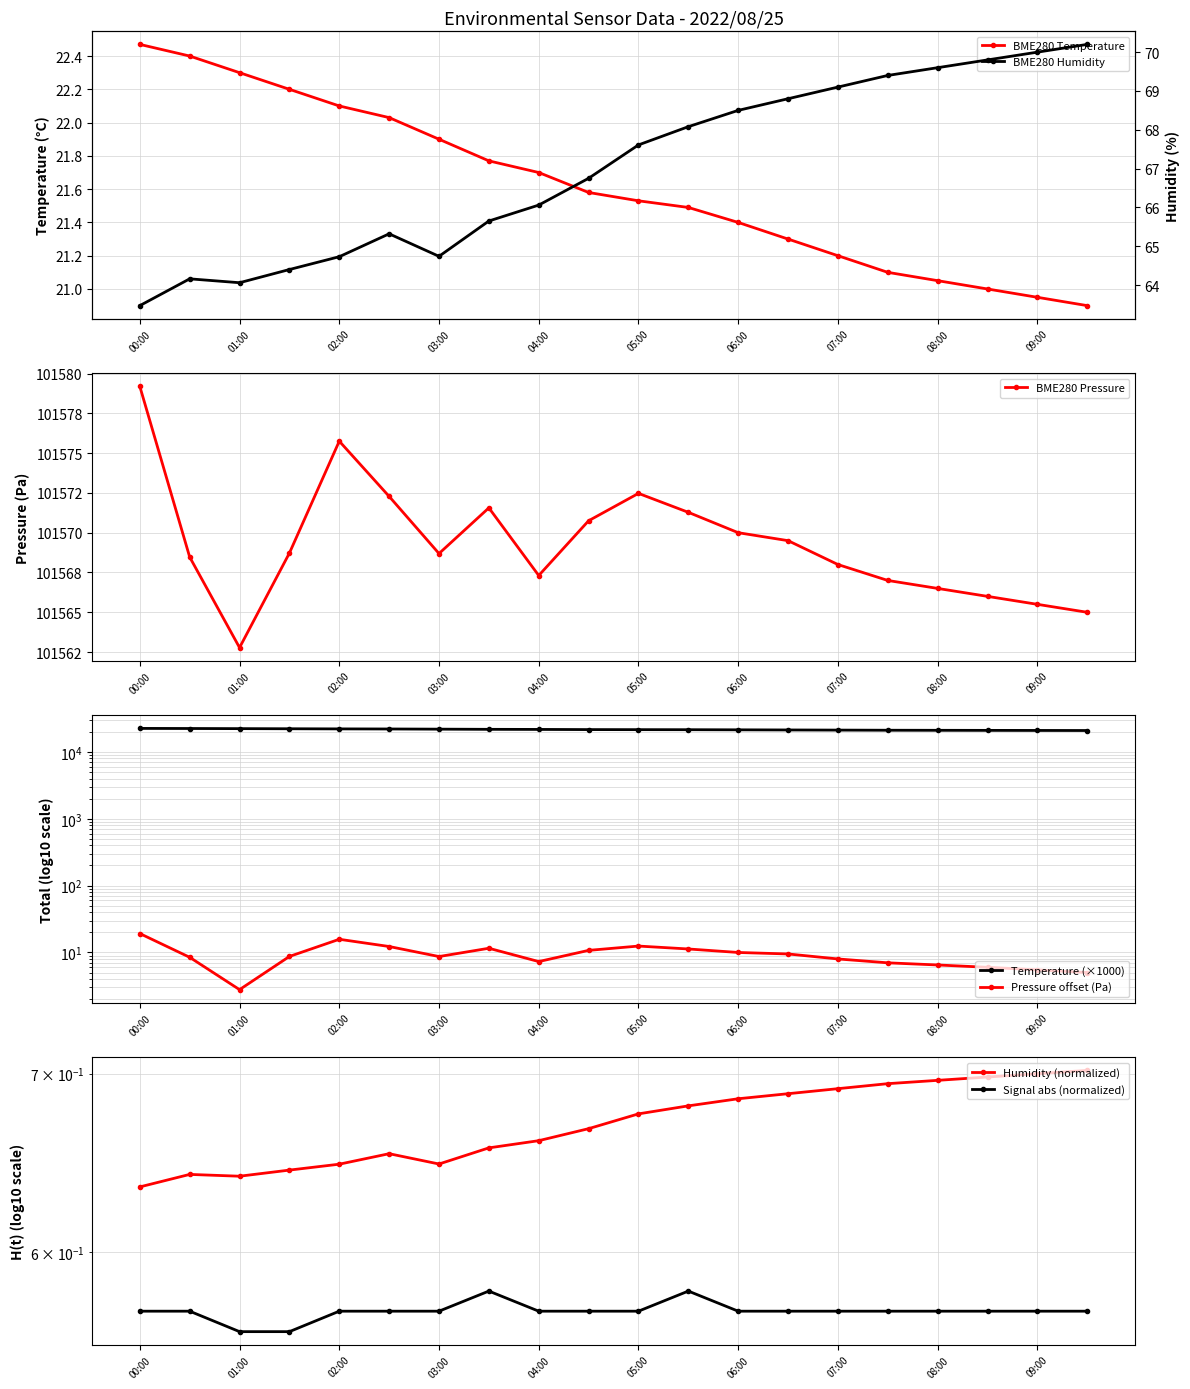

The BME280_temperature series shows 31.7 at 07:00. True or false?

False